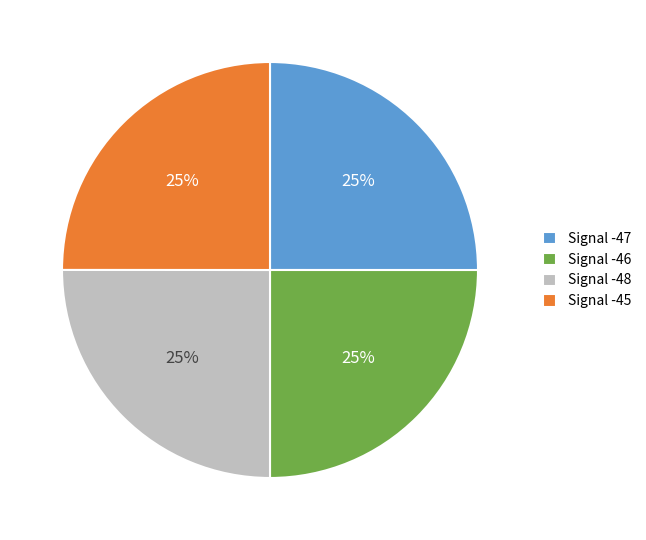

To the nearest percent, what is the combined percentage of Signal -48 and Signal -47?

50%